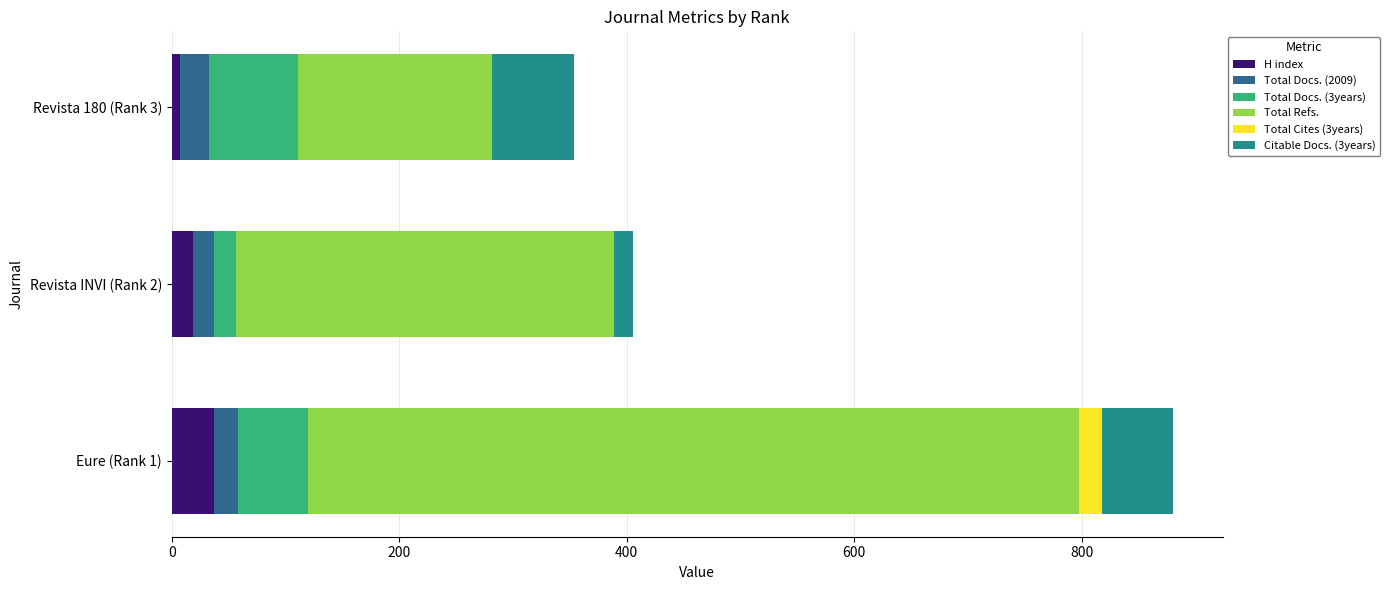

What is the maximum value for H index?

37